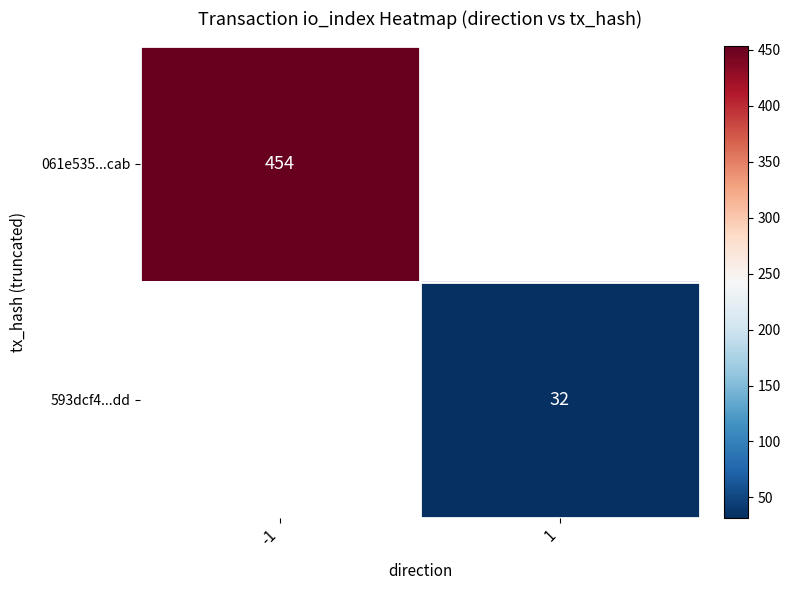

The value of 593dcf4...dd at 1 is 32. True or false?

True